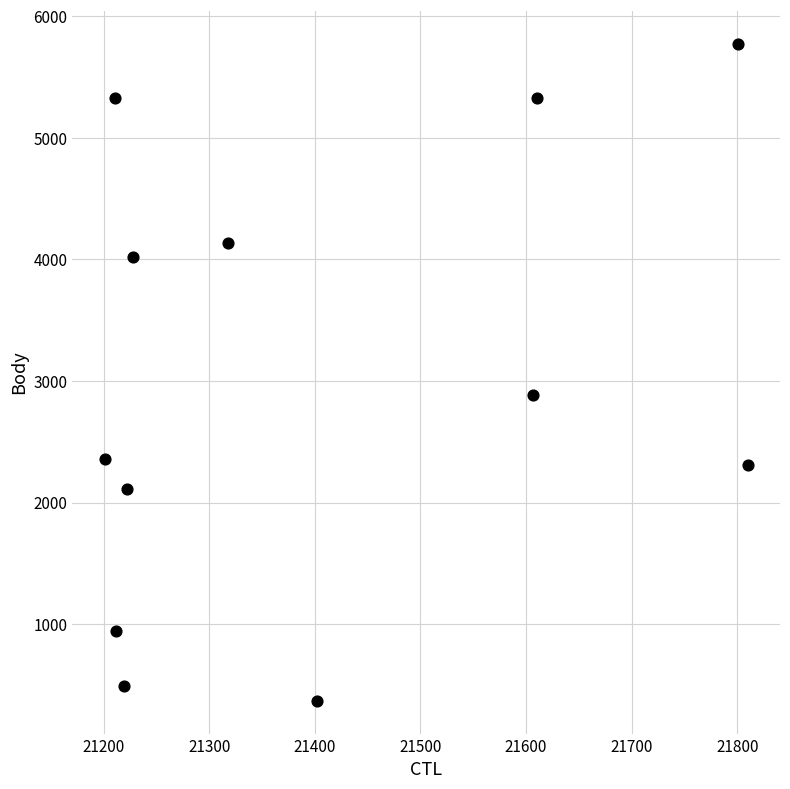

What is the range of X values (max minus min)?

609